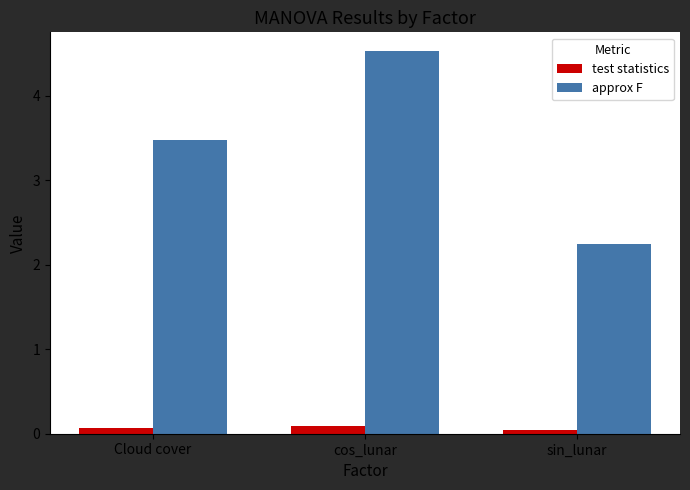

At cos_lunar, list the series in order from largest to smallest.

approx F, test statistics